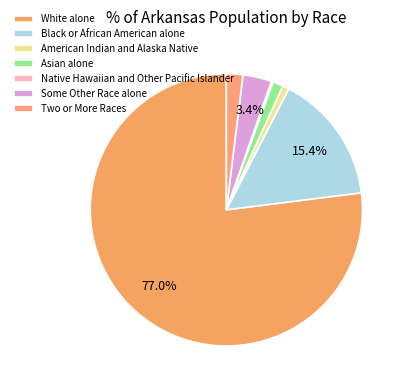

To the nearest percent, what is the average slice percentage?

14%